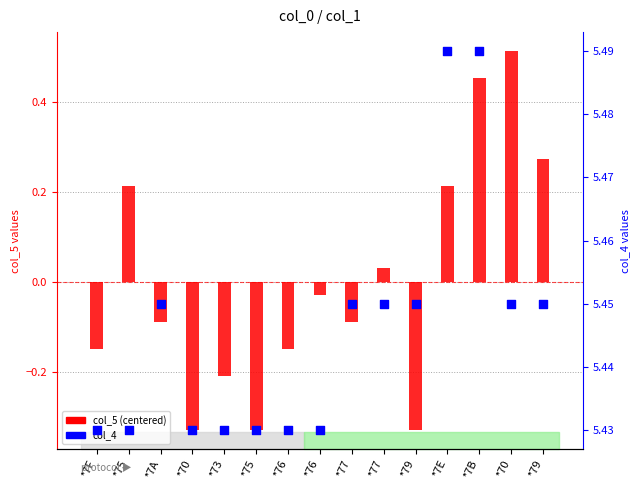

Which series has the largest total across all categories?

col_4